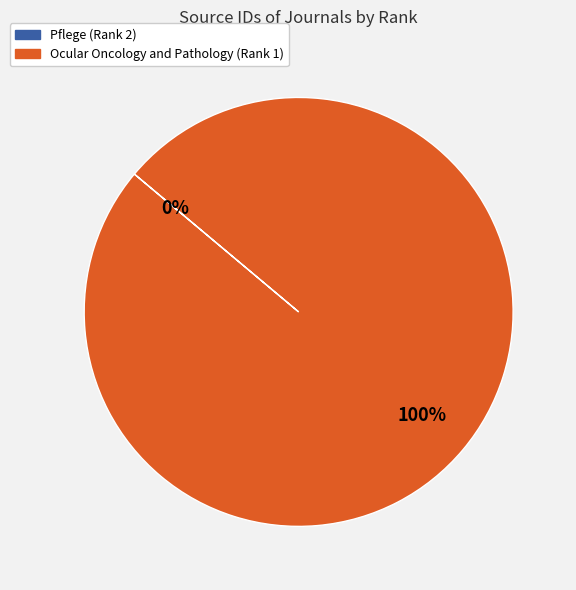

Which category has the biggest portion of the pie?

Ocular Oncology and Pathology (Rank 1)